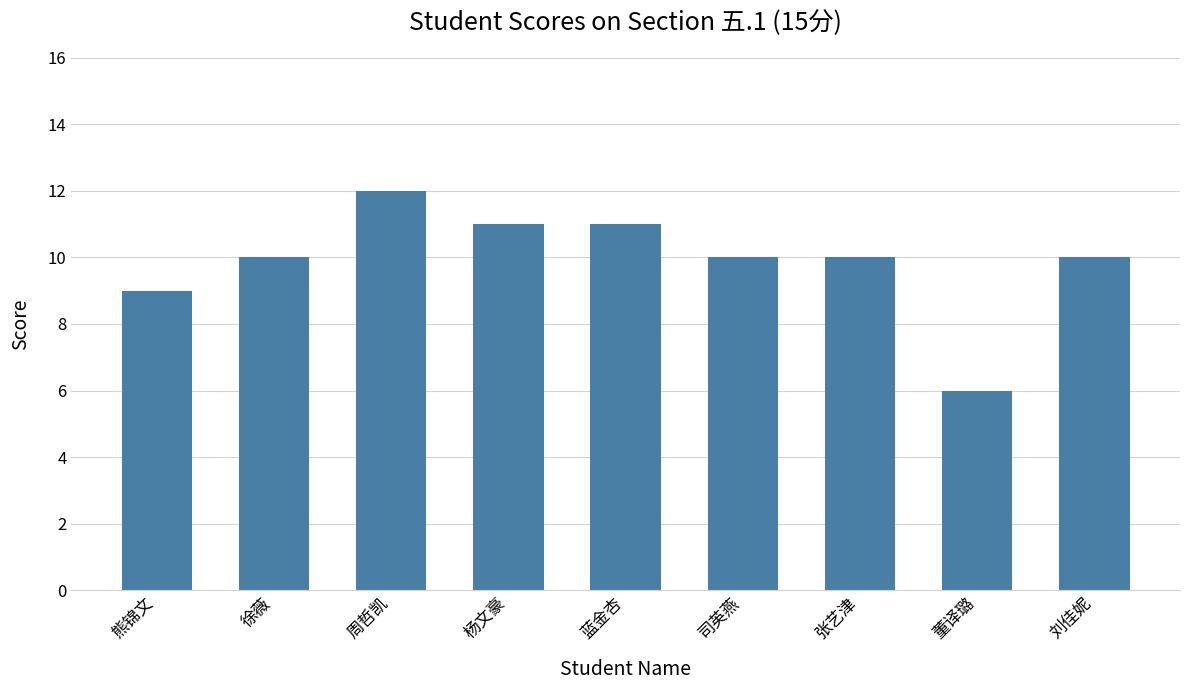

Between 司英燕 and 蓝金杏, which is larger?

蓝金杏